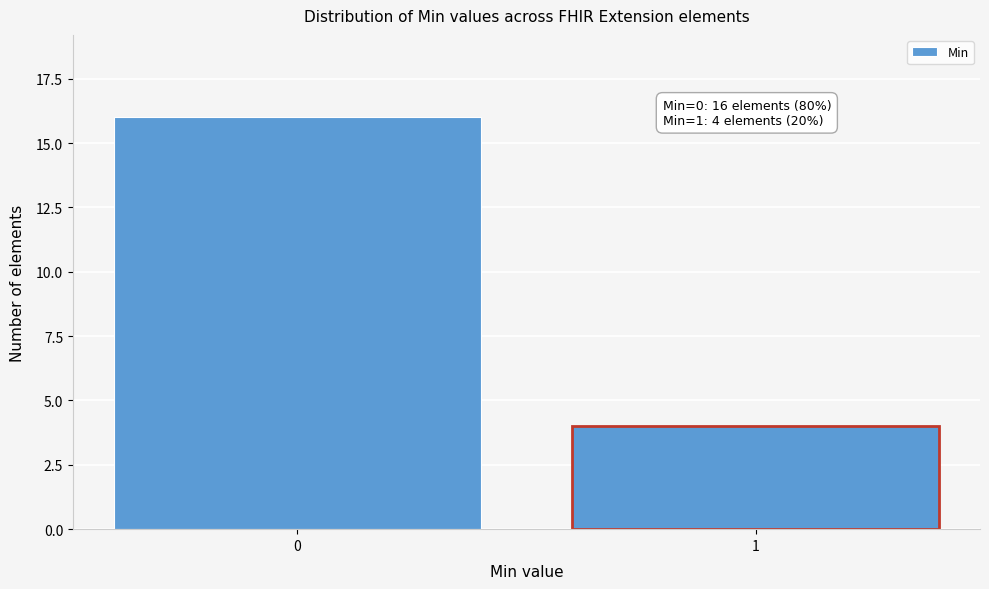

Reading right to left, list all the values displayed in this chart.

1=4	0=16